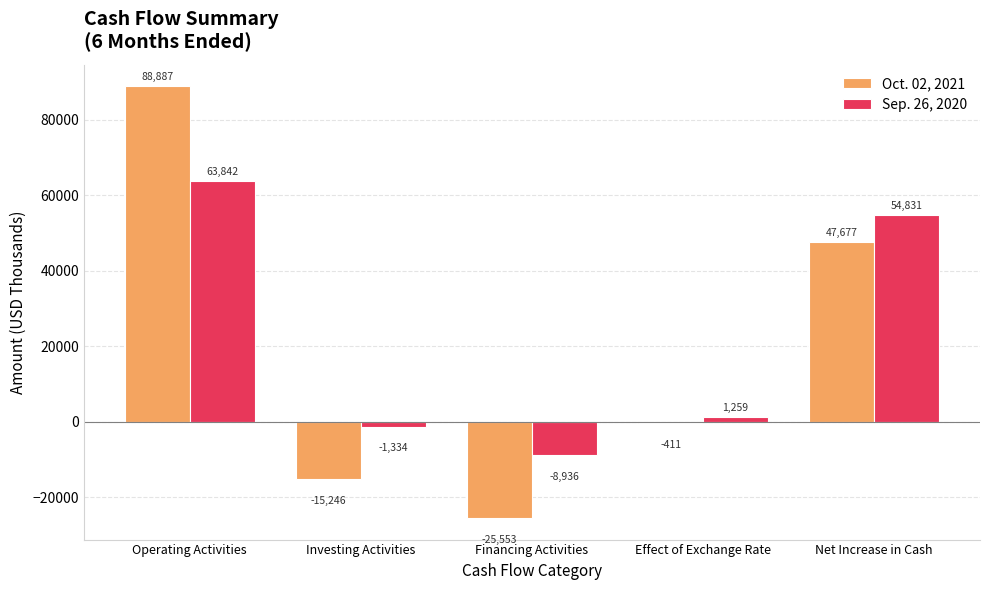

What is the sum of all Oct. 02, 2021 values?

95354